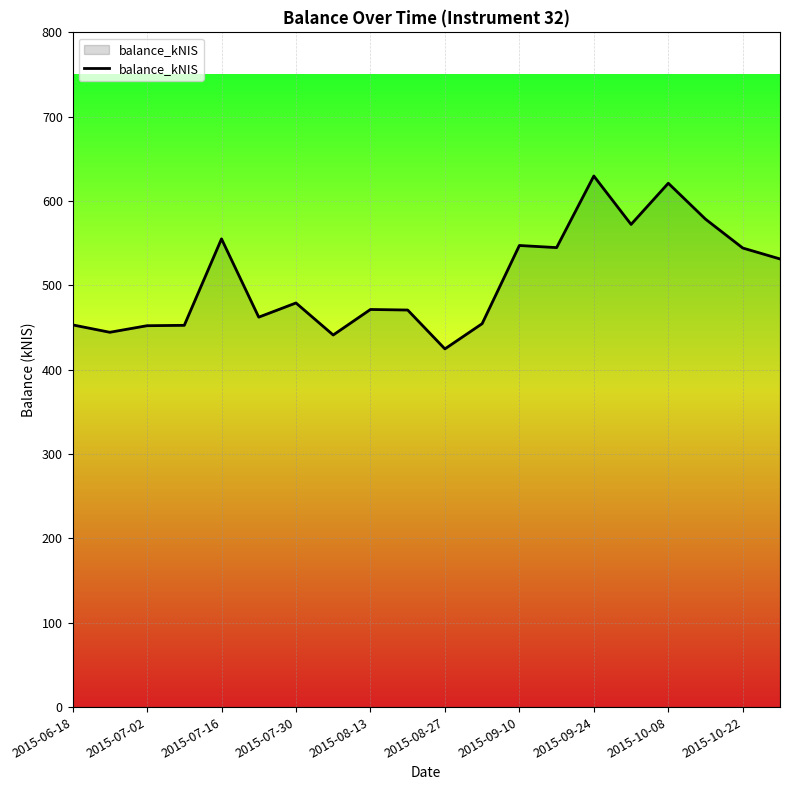

What is the minimum value shown in the chart?

424.7